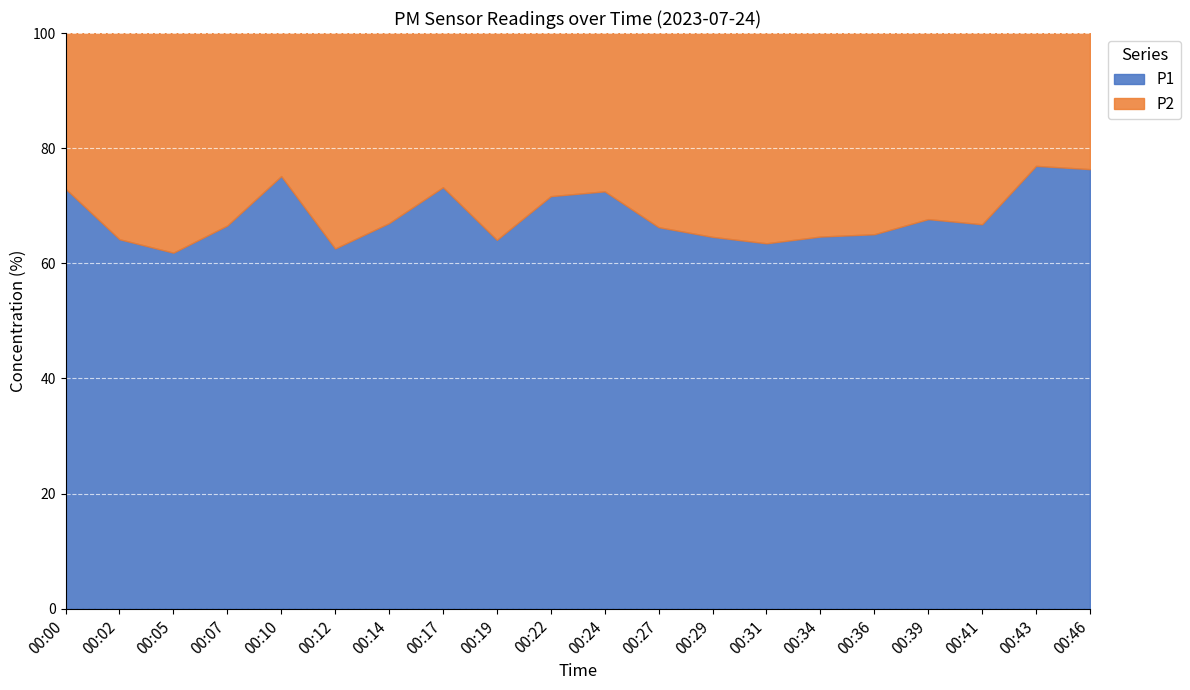

Reading right to left, list all the values displayed in this chart.

P1: 00:46=9.4	00:43=10.1	00:41=5.9	00:39=6.3	00:36=4.3	00:34=5.4	00:31=4.6	00:29=3.8	00:27=6.7	00:24=6.4	00:22=7.0	00:19=4.6	00:17=9.0	00:14=5.1	00:12=5.7	00:10=10.0	00:07=6.6	00:05=4.7	00:02=5.3	00:00=7.2
P2: 00:46=2.9	00:43=3.0	00:41=3.0	00:39=3.0	00:36=2.3	00:34=3.0	00:31=2.6	00:29=2.1	00:27=3.4	00:24=2.4	00:22=2.8	00:19=2.6	00:17=3.3	00:14=2.5	00:12=3.4	00:10=3.3	00:07=3.3	00:05=2.9	00:02=3.0	00:00=2.7